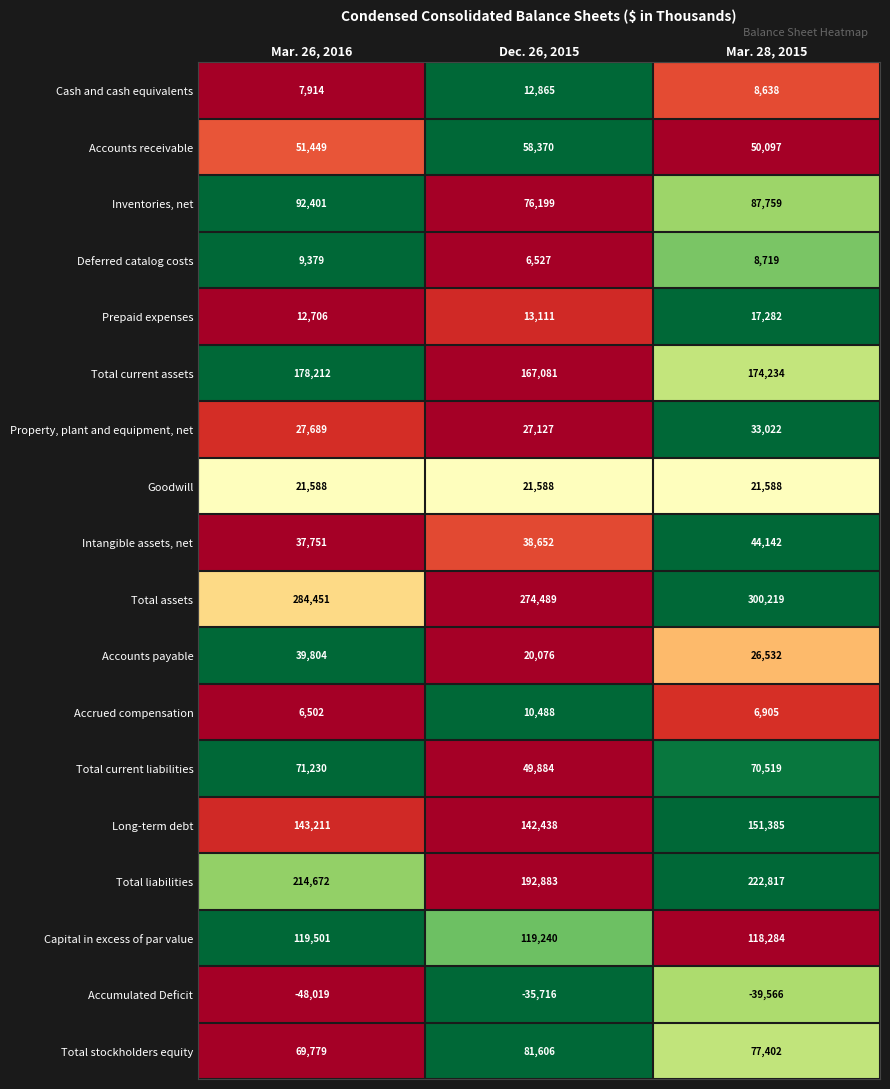

Rank the series by their maximum value, from lowest to highest.

Accumulated Deficit, Deferred catalog costs, Accrued compensation, Cash and cash equivalents, Prepaid expenses, Goodwill, Property, plant and equipment, net, Accounts payable, Intangible assets, net, Accounts receivable, Total current liabilities, Total stockholders equity, Inventories, net, Capital in excess of par value, Long-term debt, Total current assets, Total liabilities, Total assets